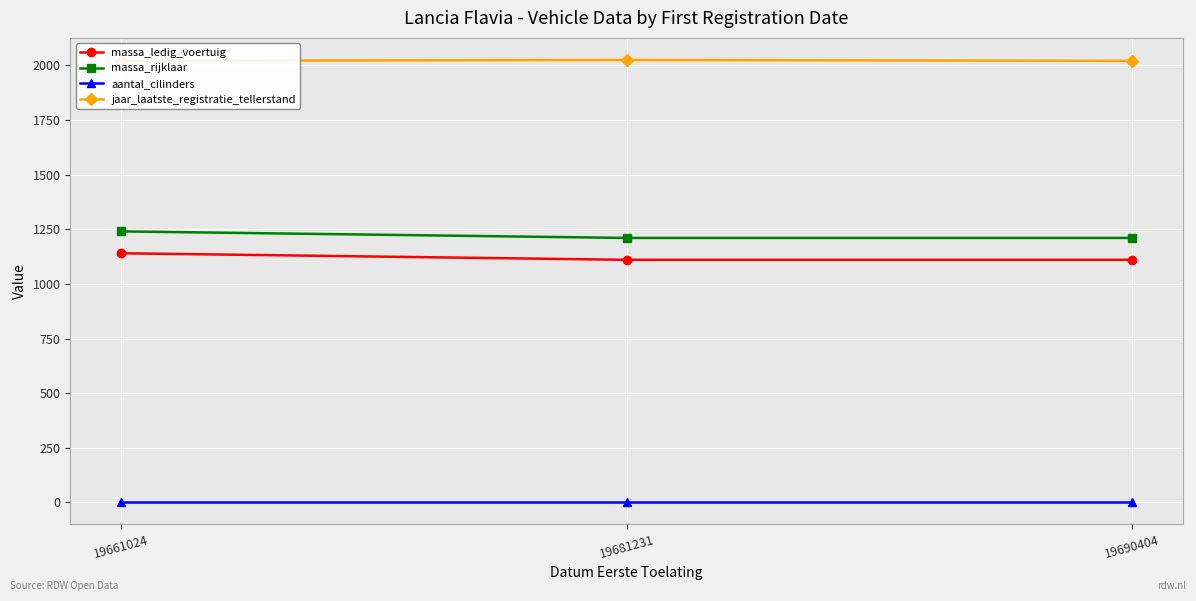

List the labels in order of jaar_laatste_registratie_tellerstand value, largest first.

19681231, 19661024, 19690404